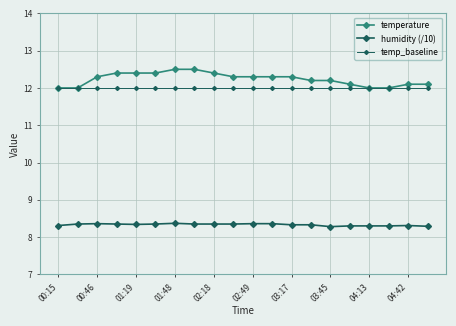

True or false: temp_baseline and temperature cross at least once.

False